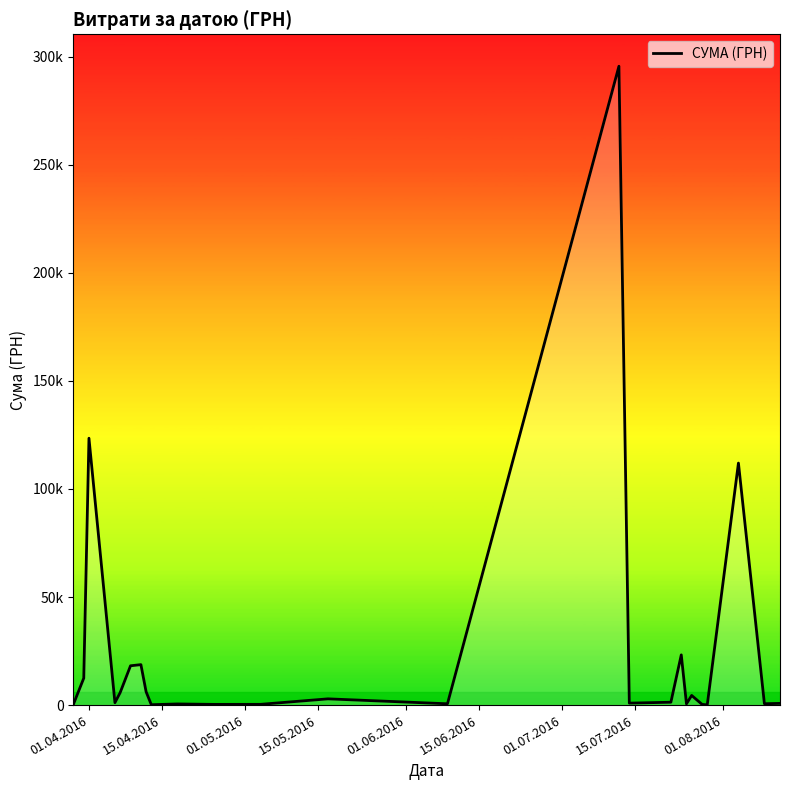

Does the chart display data point markers on the line(s)?

No